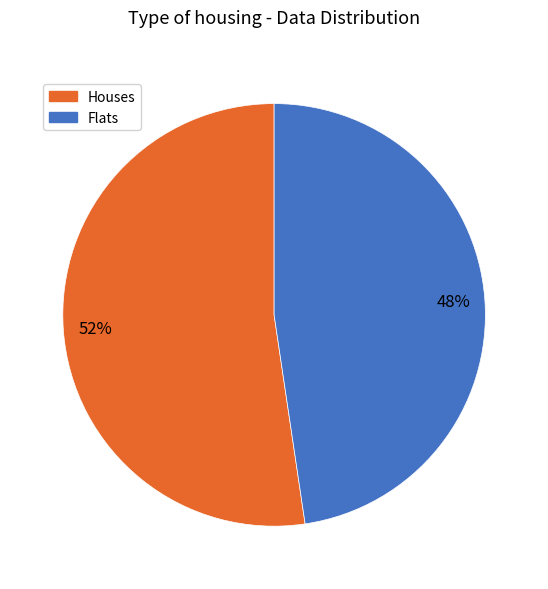

To the nearest percent, what is the average slice percentage?

50%